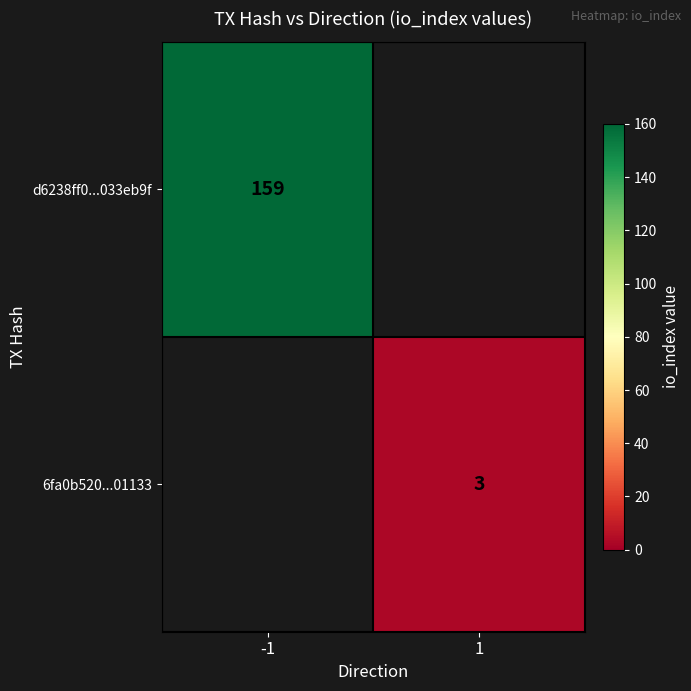

The d6238ff0...033eb9f series shows 159 at -1. True or false?

True